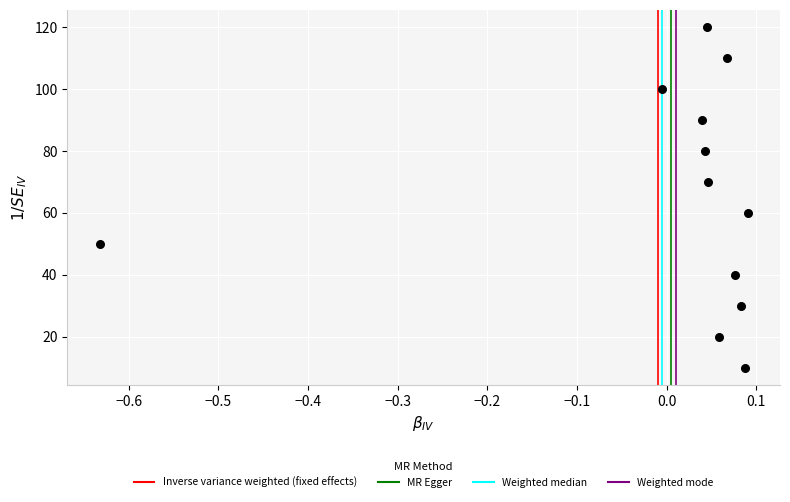

What is the range of Y values (max minus min)?

110